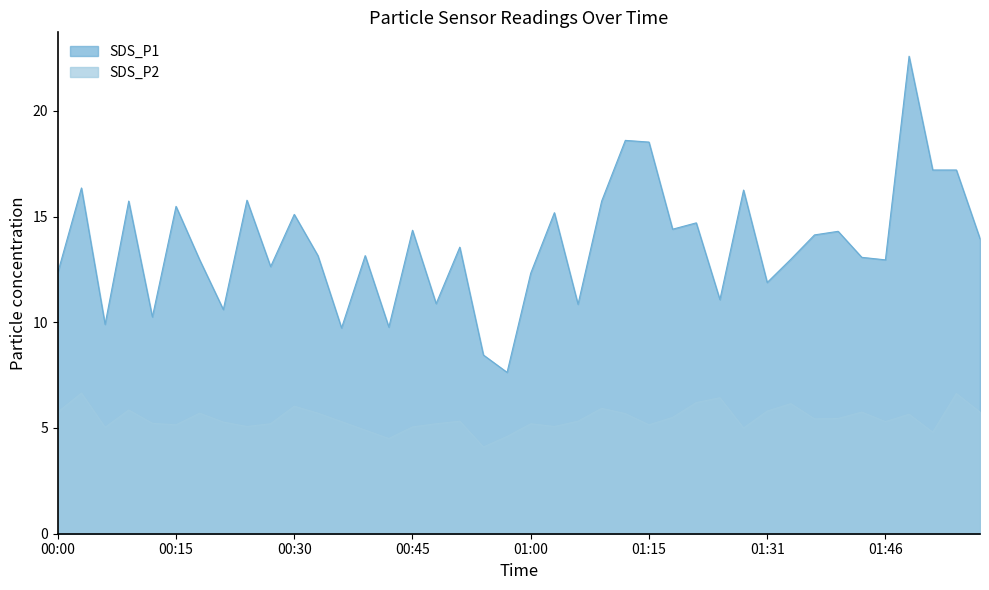

At which label does SDS_P2 reach its peak?

00:03